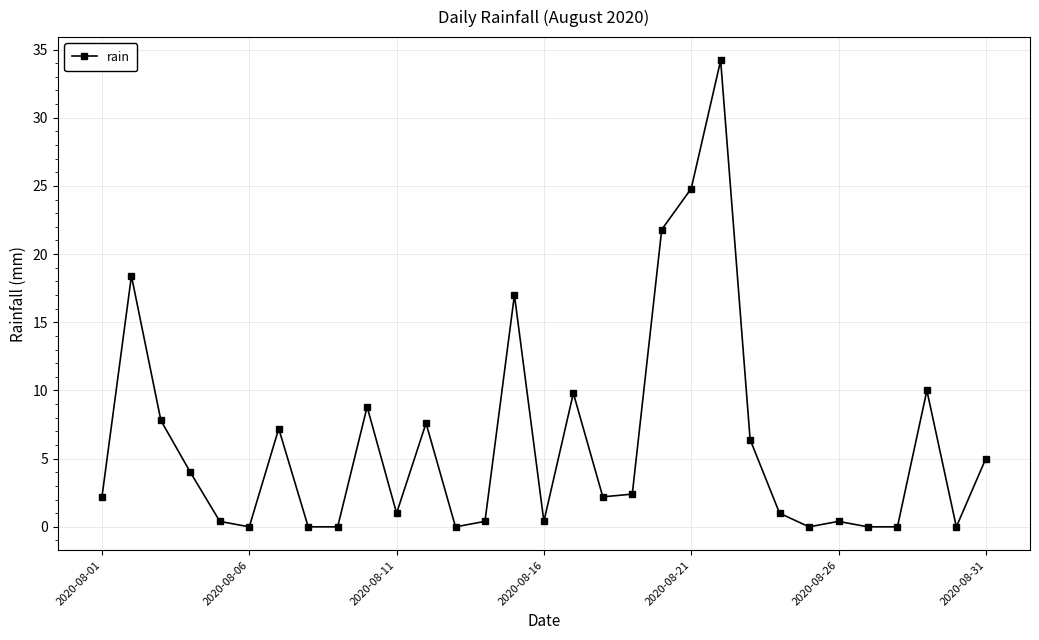

What is the maximum value shown in the chart?

34.2